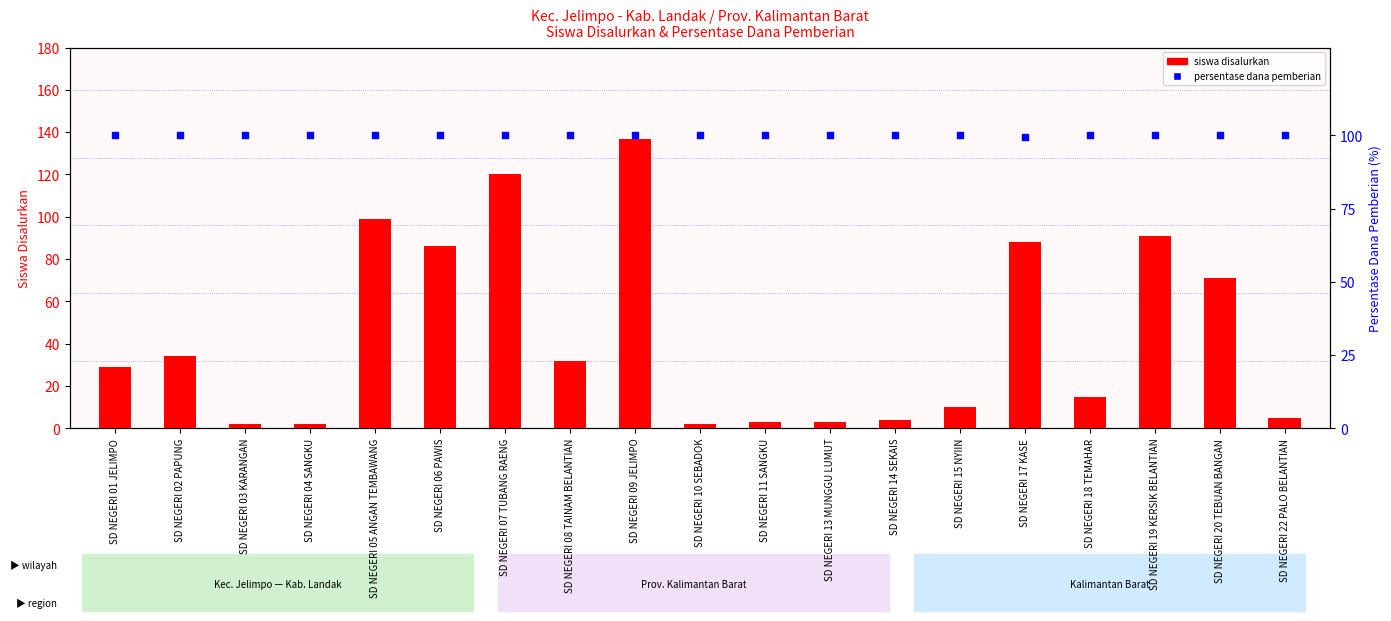

What is the total value across all series at SD NEGERI 20 TEBUAN BANGAN?

171.0